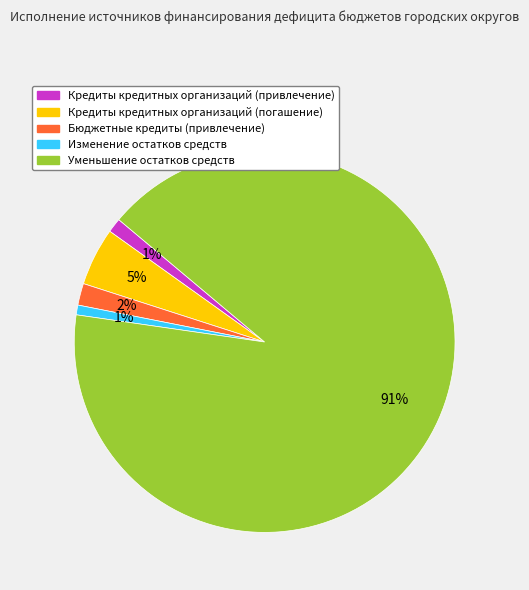

Between Кредиты кредитных организаций (погашение) and Кредиты кредитных организаций (привлечение), which is larger?

Кредиты кредитных организаций (погашение)